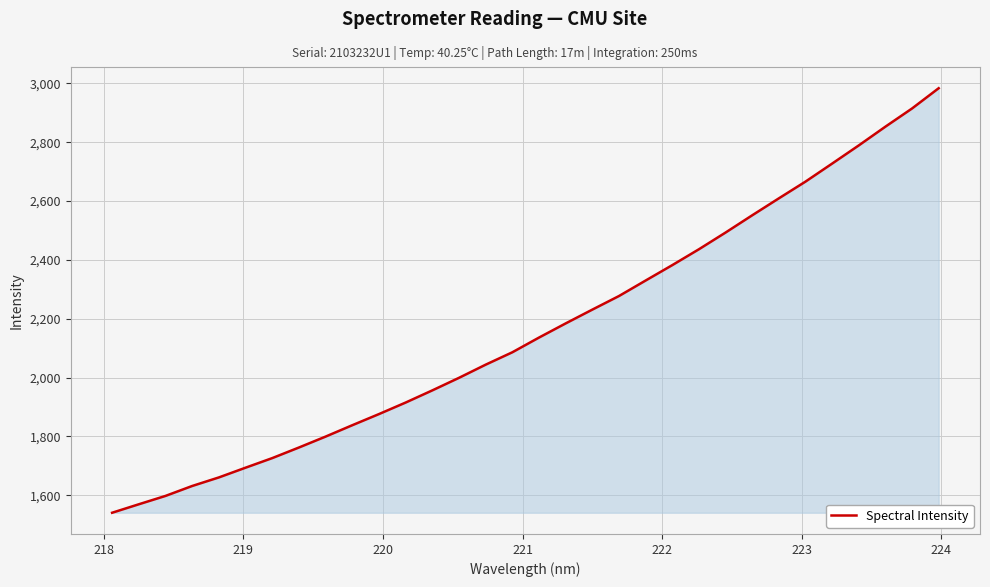

How many distinct data groups are displayed?

1